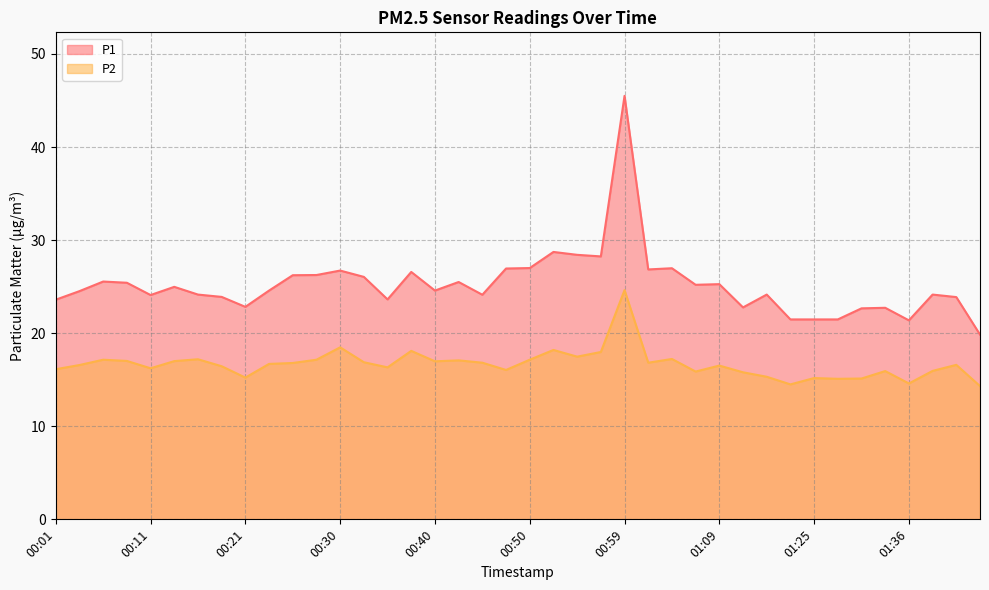

Which series has the widest spread of values?

P1